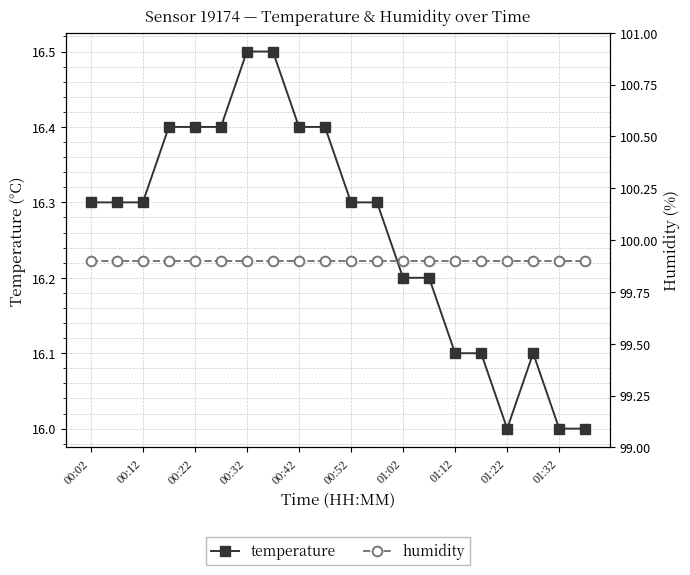

What is the value of the humidity point at the 1st from the left?

99.9